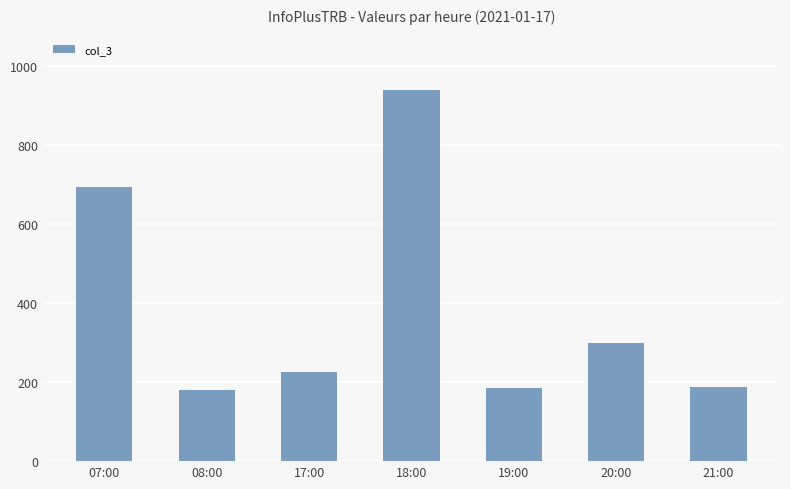

What is the label of the 7th bar from the left?

21:00